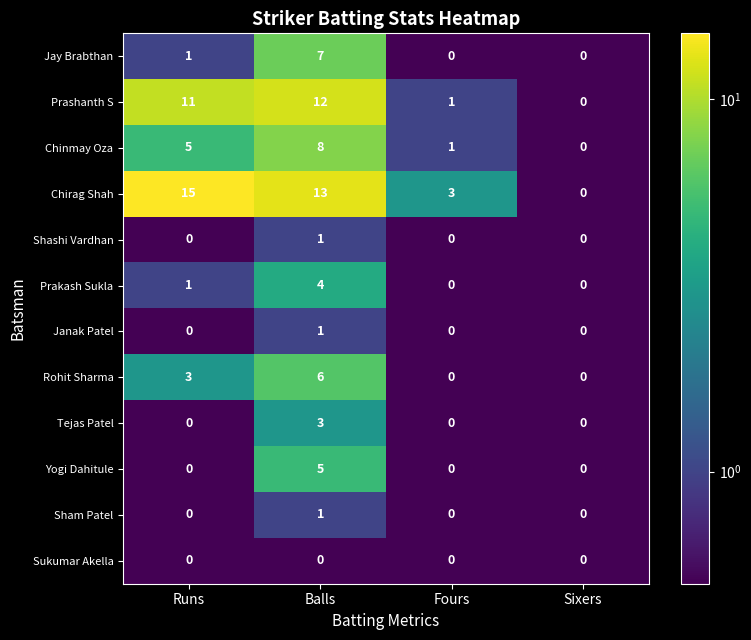

Which series has the largest total across all categories?

Chirag Shah